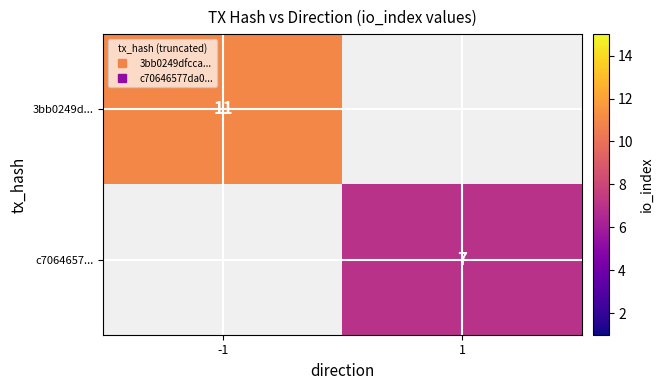

The value of c7064657... at 1 is 9. True or false?

False